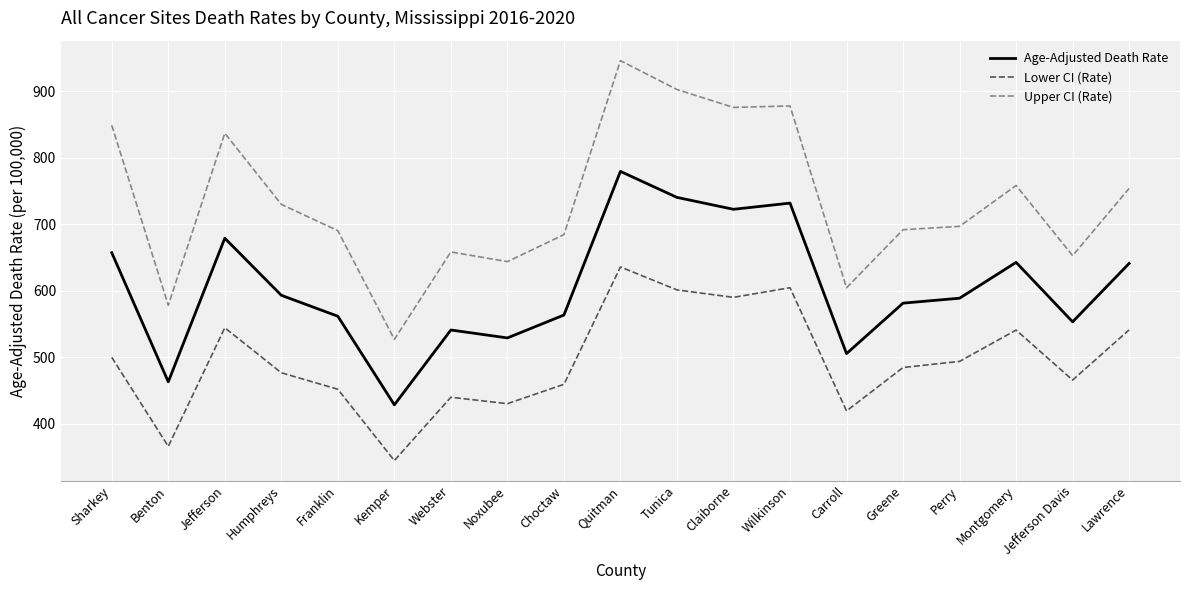

True or false: Upper CI (Rate) has more than 1 interior local peaks.

True